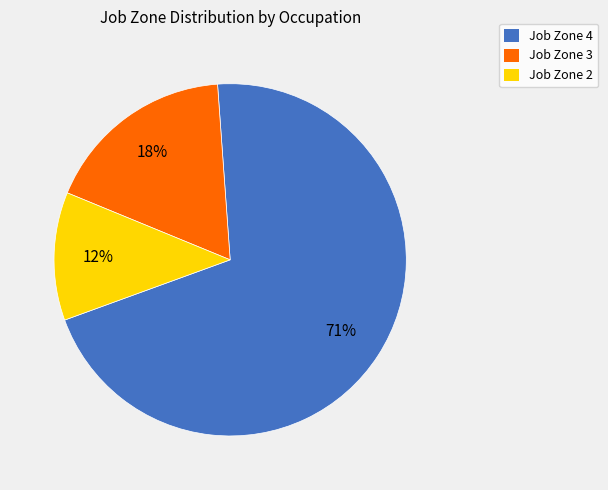

Does any single category account for the majority?

Yes